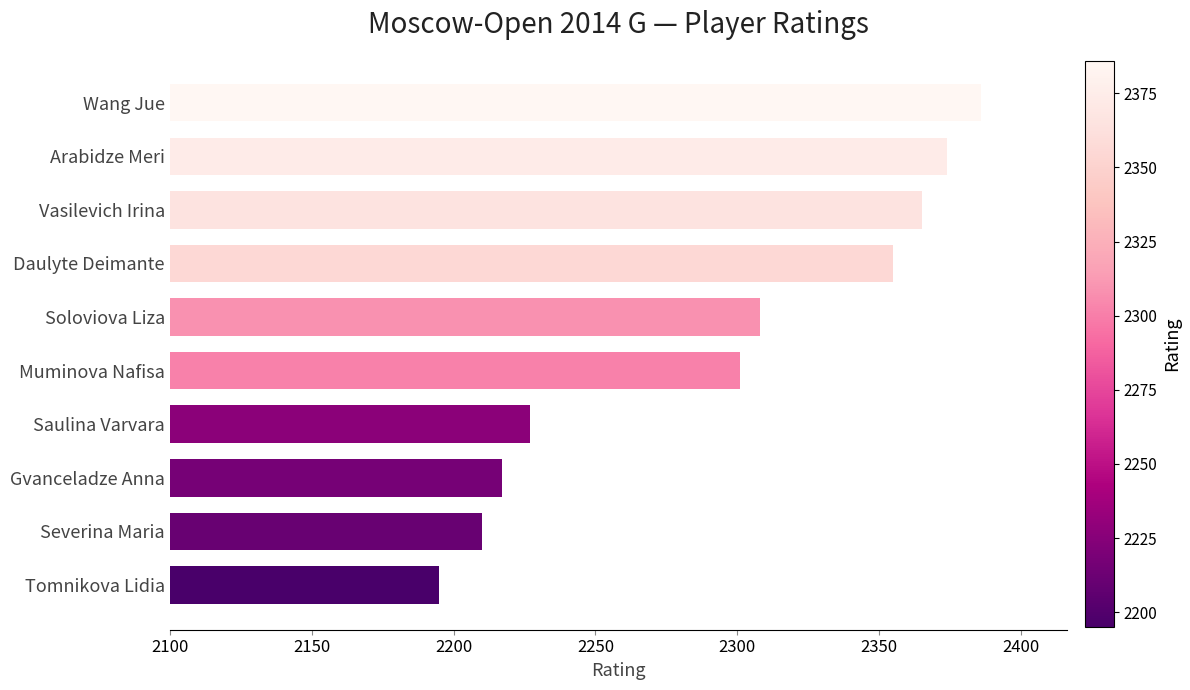

Reading top to bottom, what are all the values shown in this chart?

Wang Jue=2386	Arabidze Meri=2374	Vasilevich Irina=2365	Daulyte Deimante=2355	Soloviova Liza=2308	Muminova Nafisa=2301	Saulina Varvara=2227	Gvanceladze Anna=2217	Severina Maria=2210	Tomnikova Lidia=2195